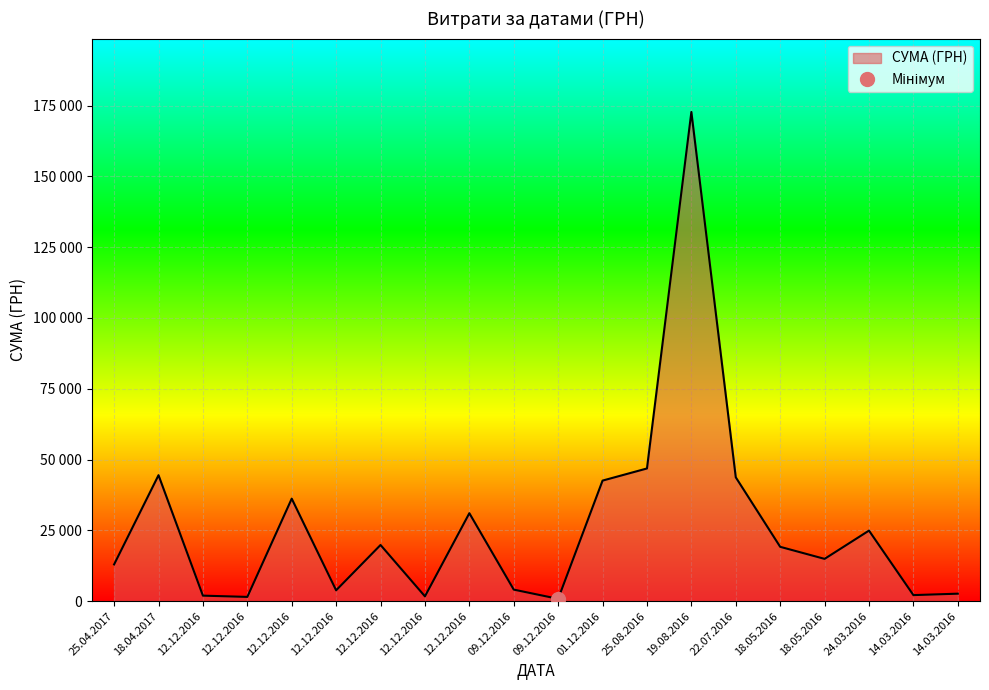

What is the sum of all values?

528537.8